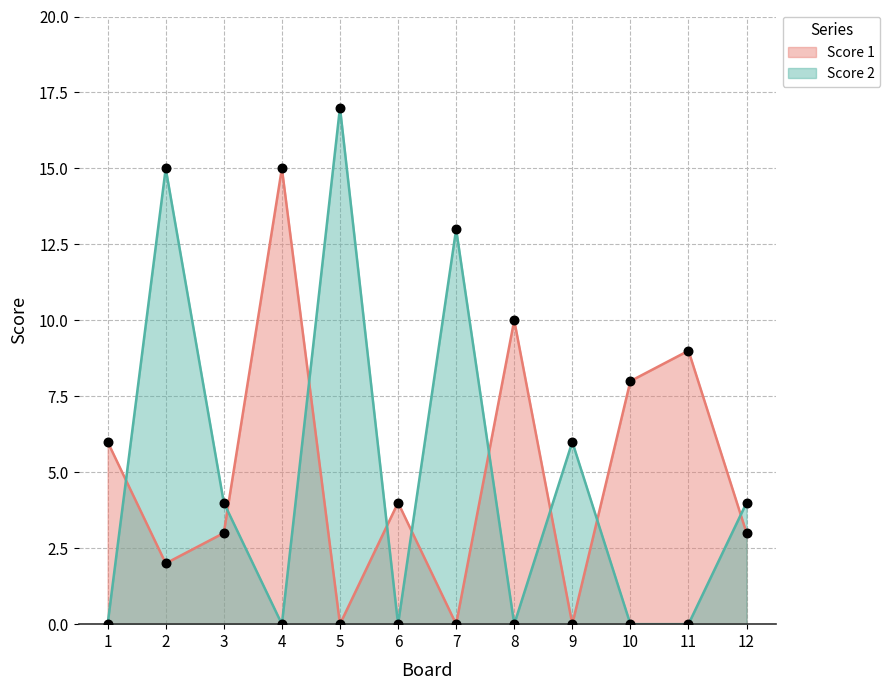

At which category is the sum across all series the highest?

2